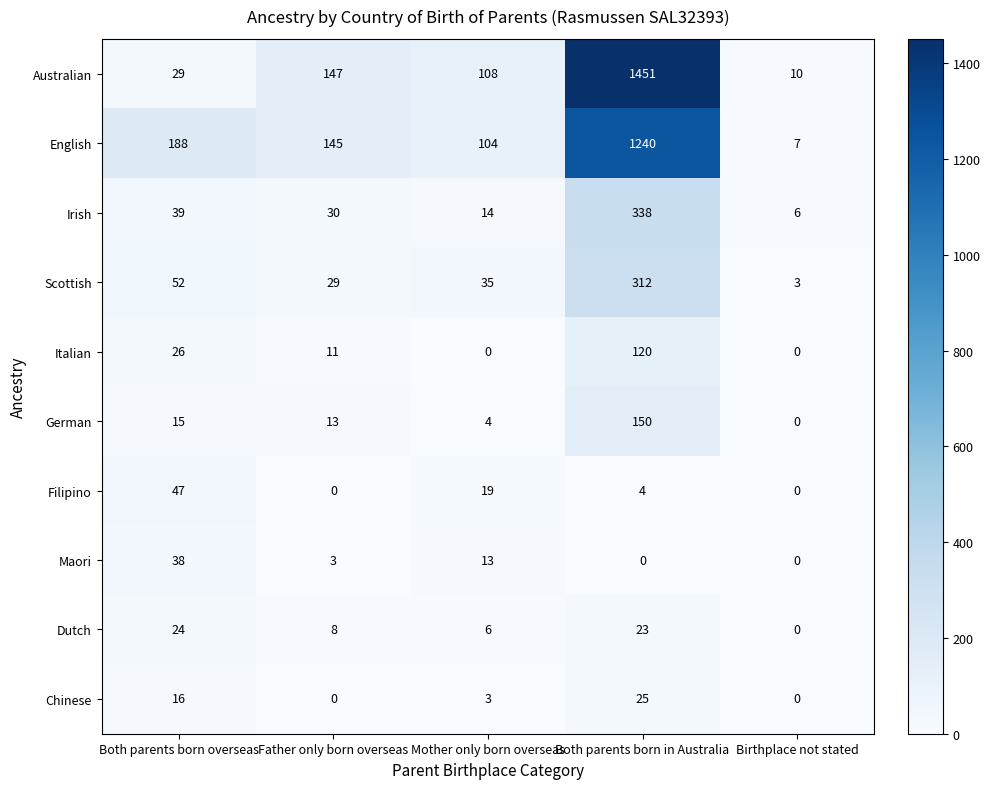

List the series in order of their peak value, lowest first.

Dutch, Chinese, Maori, Filipino, Italian, German, Scottish, Irish, English, Australian